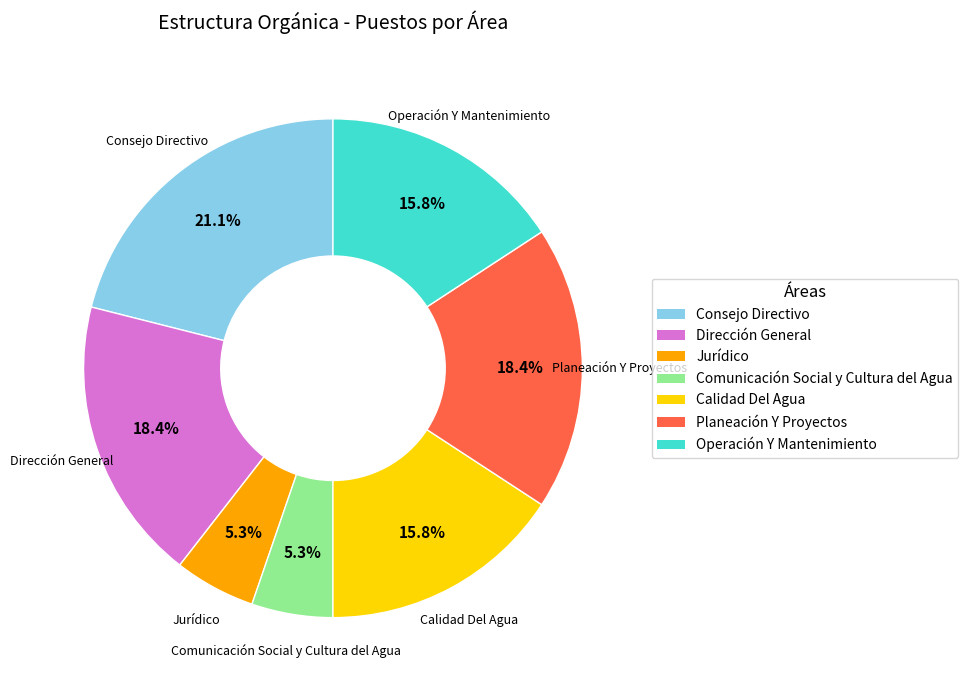

What is the largest slice in the pie chart?

Consejo Directivo